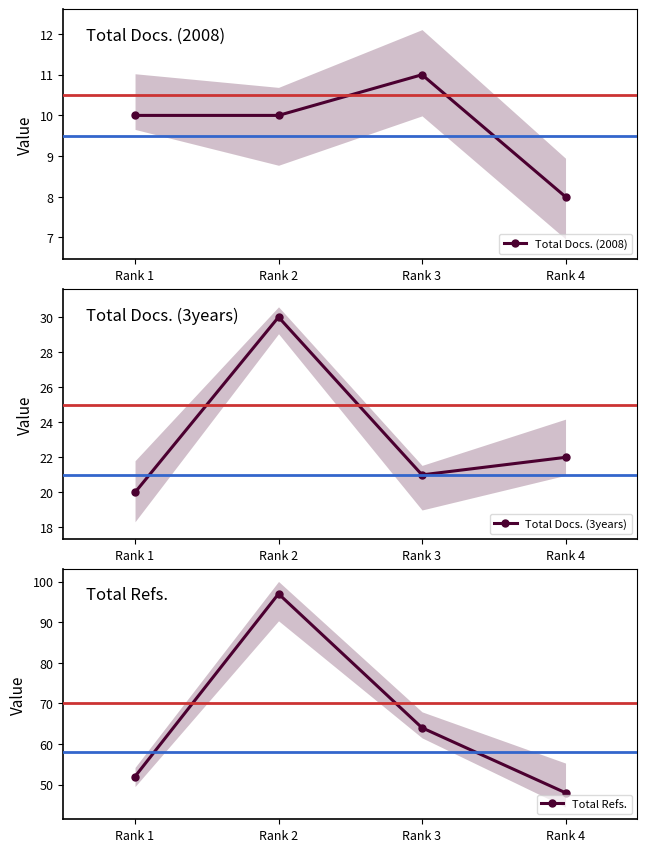

The Total Refs. series shows 32 at Rank 1. True or false?

False